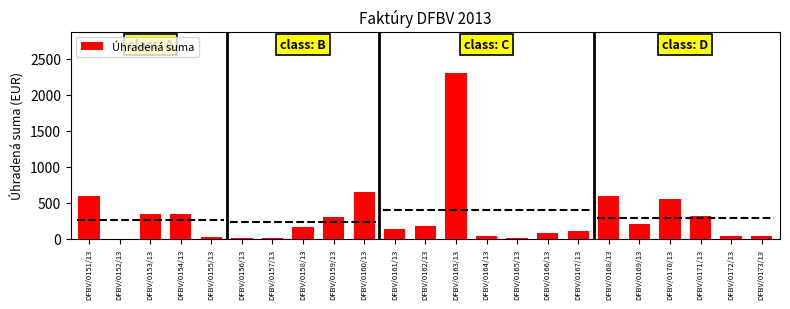

At which category does the chart reach its minimum across all series?

DFBV/0152/13